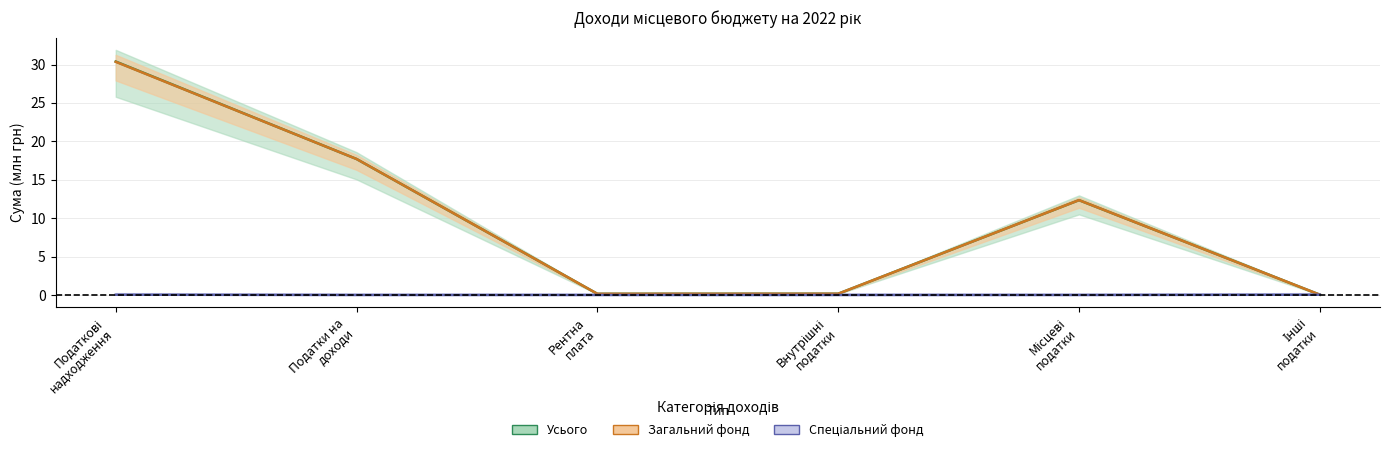

What is the greatest value displayed?

30.4